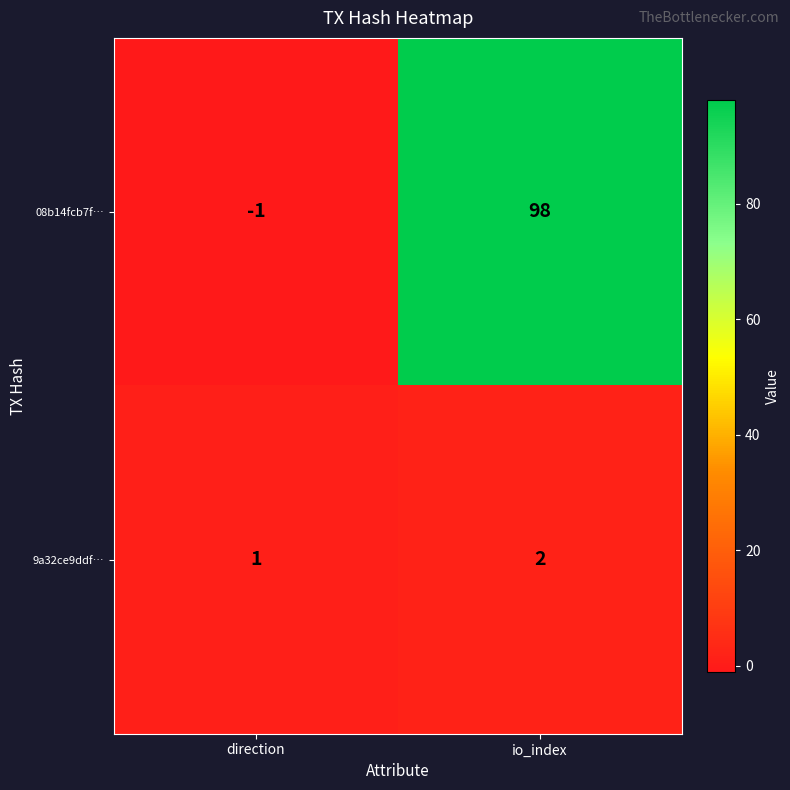

The 9a32ce9ddf… series shows 0 at io_index. True or false?

False